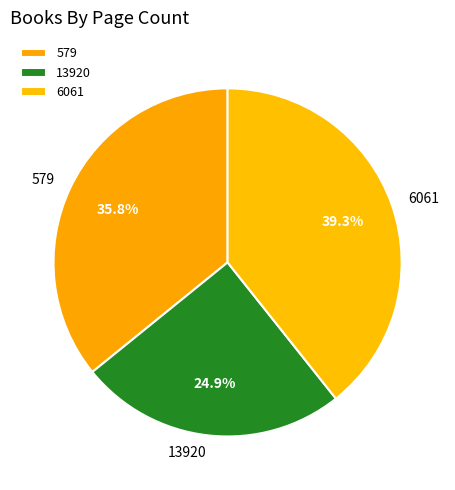

What percentage is the 13920 slice, to the nearest percent?

25%